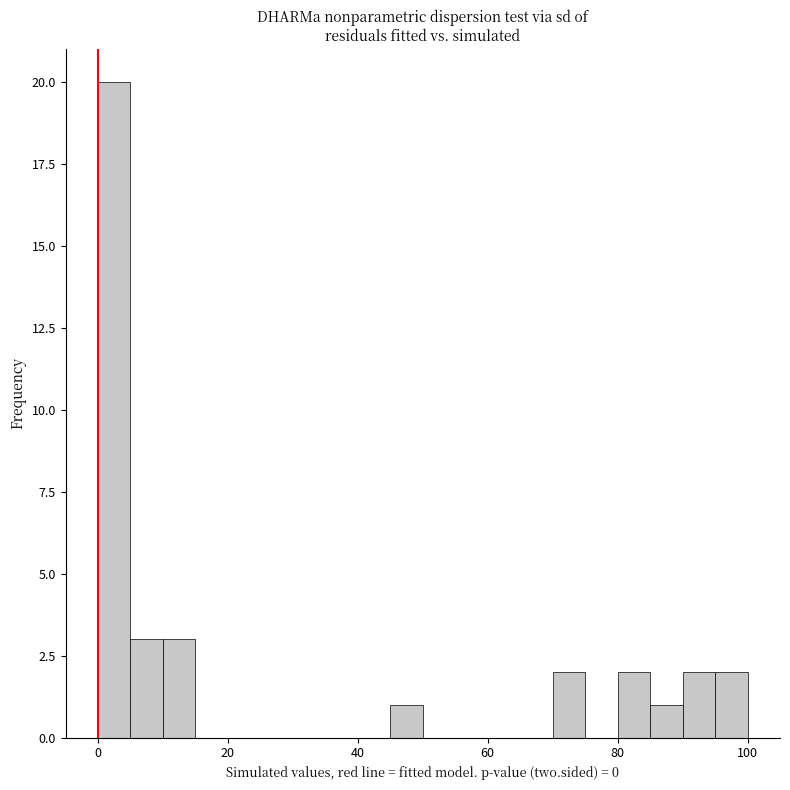

Around what value on the x-axis is the tallest bar? Give the approximate position of its centre, as read against the axis.

2